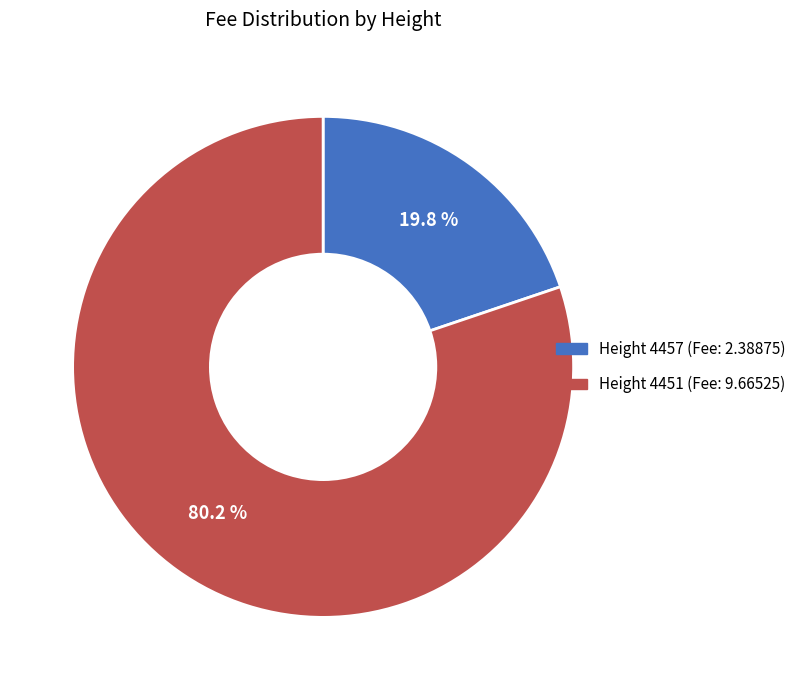

Which slice represents more than half of the pie?

4451